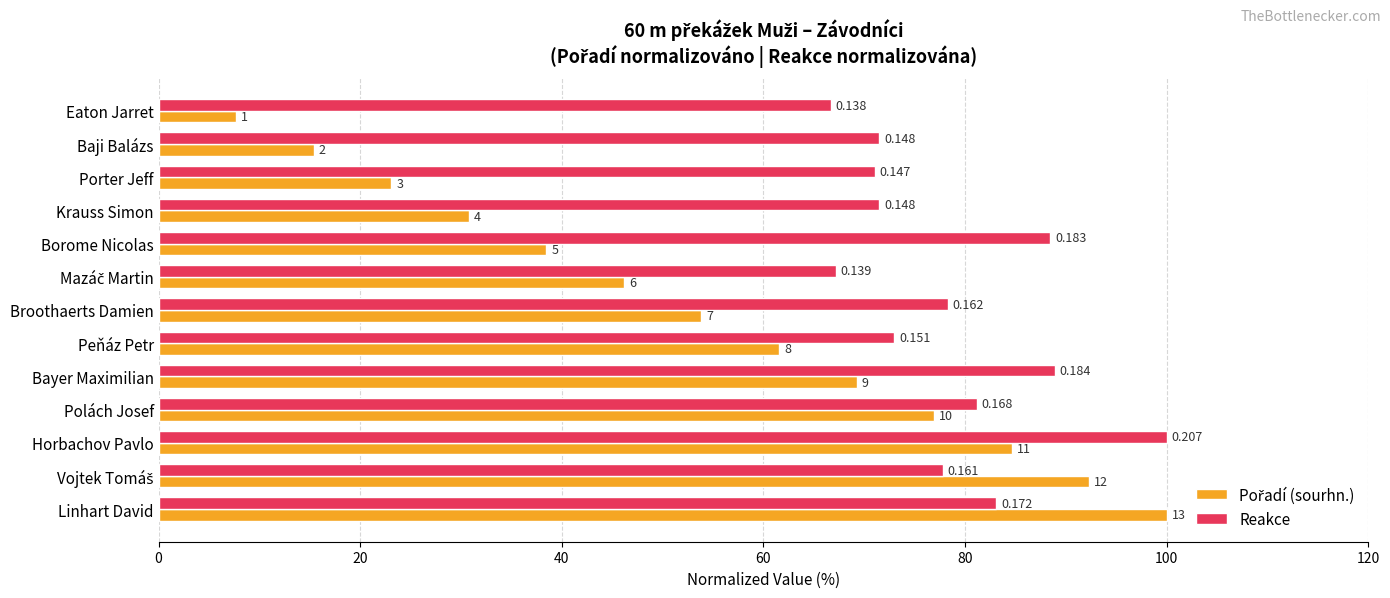

What is the maximum value shown in the chart?

100.0